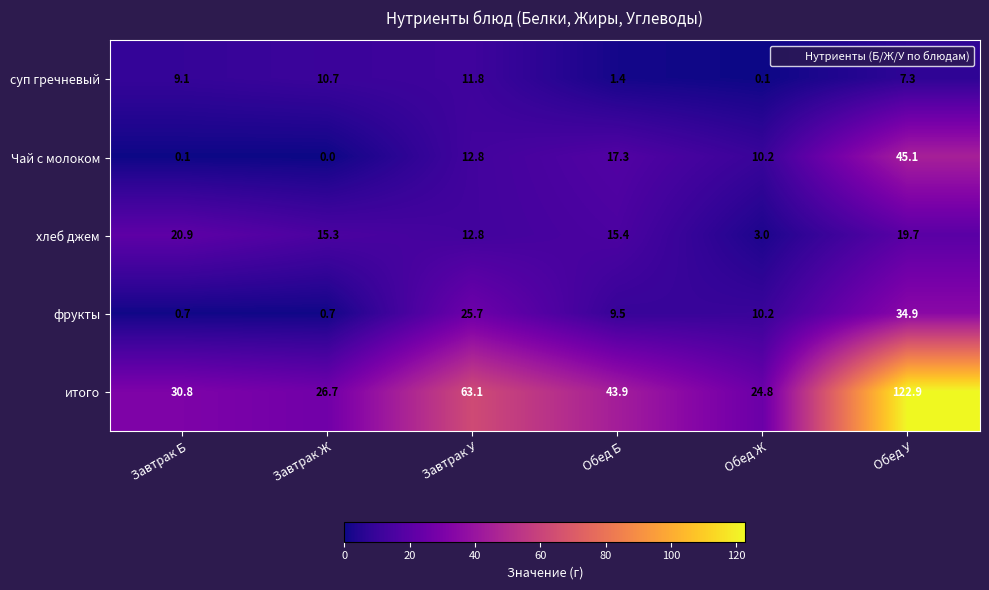

At which category is the sum across all series the highest?

Обед У